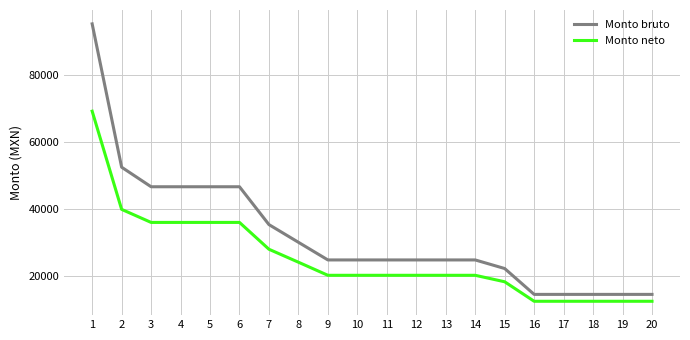

Reading left to right, what are all the values shown in this chart?

Monto bruto: 95327.0	52430.0	46576.0	46576.0	46576.0	46576.0	35248.0	29955.0	24672.0	24672.0	24672.0	24672.0	24672.0	24672.0	22102.0	14360.0	14360.0	14360.0	14360.0	14360.0
Monto neto: 69193.6	39808.1	35901.1	35901.1	35901.1	35901.1	27868.5	23993.0	20074.7	20074.7	20074.7	20074.7	20074.7	20074.7	18137.5	12301.5	12301.5	12301.5	12301.5	12301.5